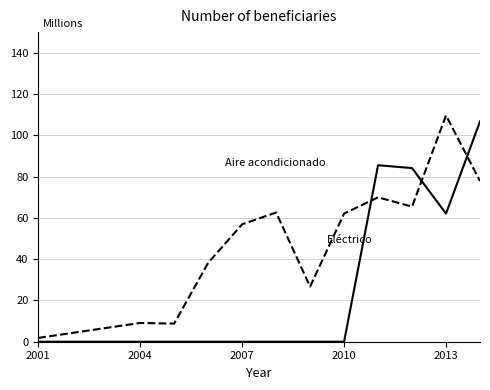

How many lines are shown in the chart?

2